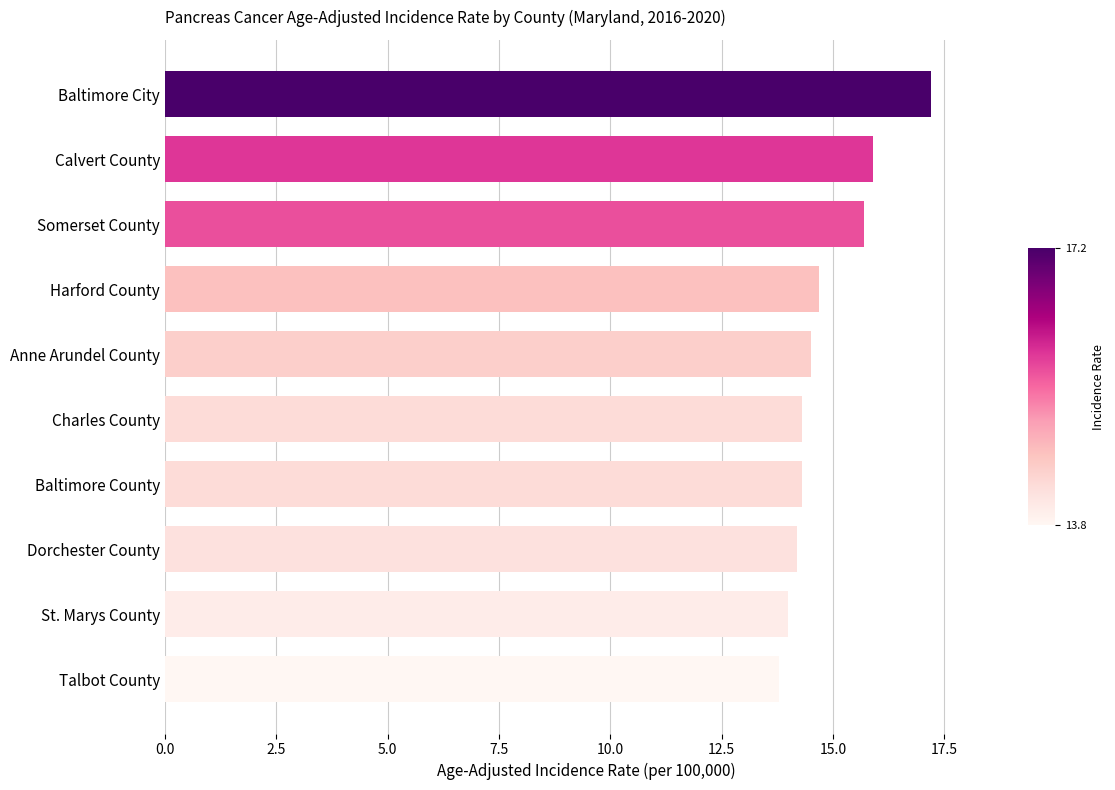

What is the label of the 5th bar from the bottom?

Charles County